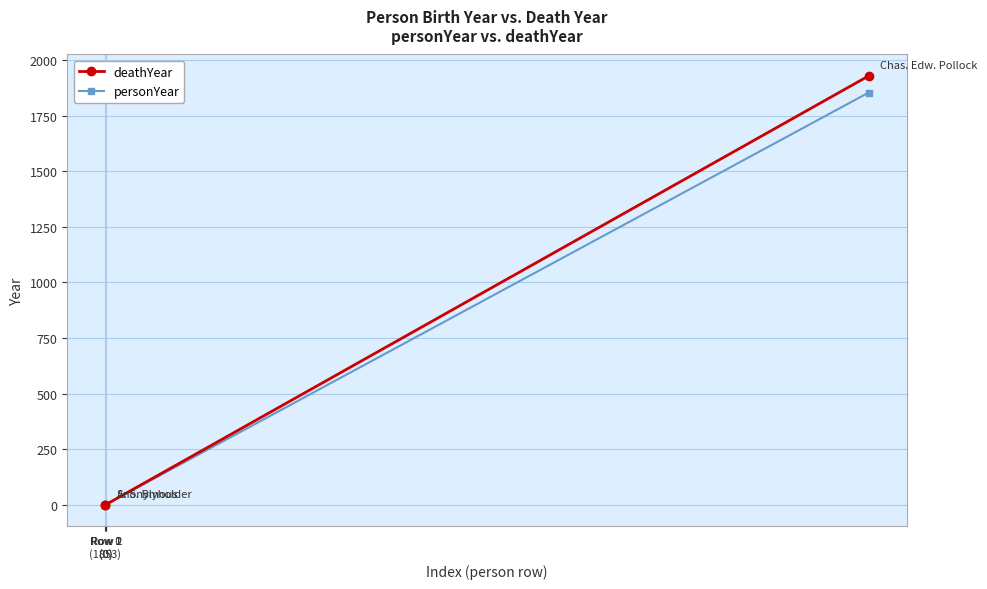

What are all the series names shown in the legend?

deathYear, personYear